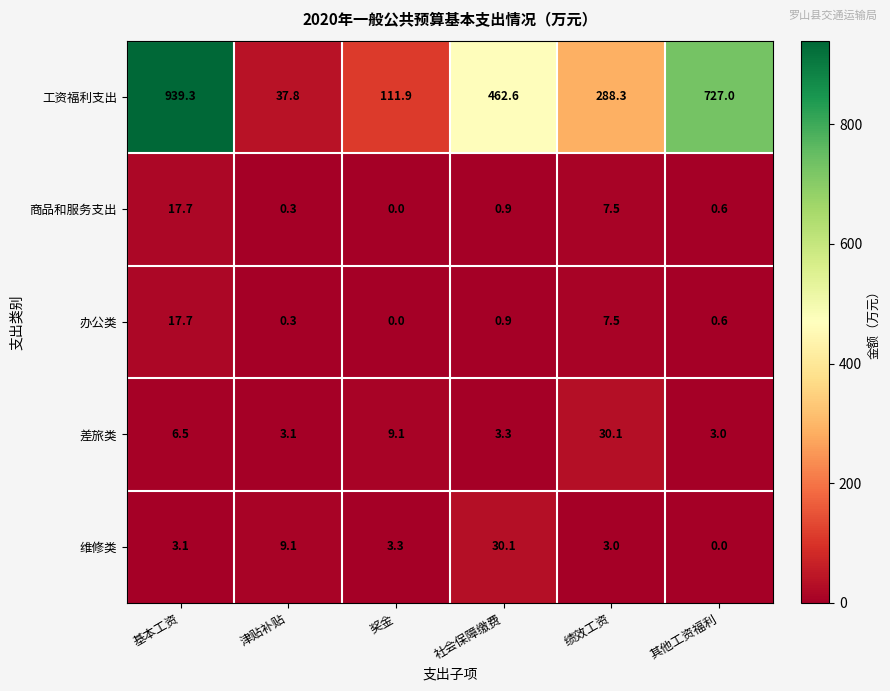

What is the sum of the 商品和服务支出 values at 绩效工资 and 津贴补贴?

7.8